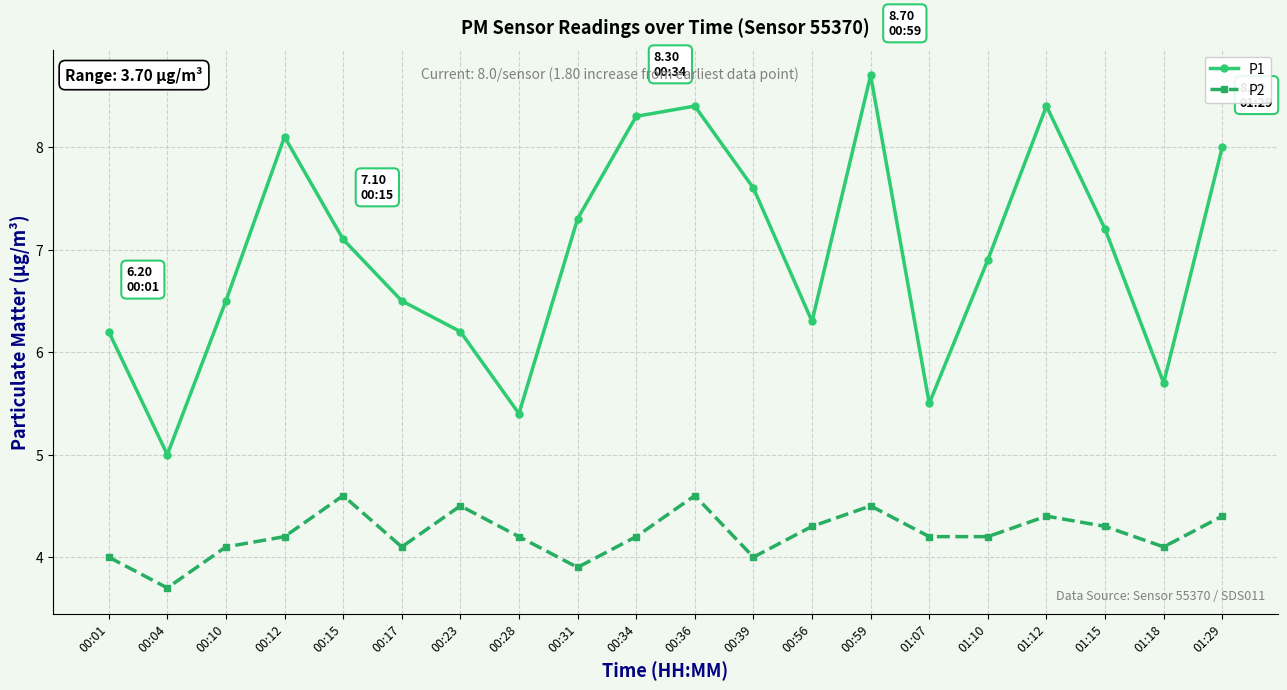

List the series in order of their peak value, lowest first.

P2, P1